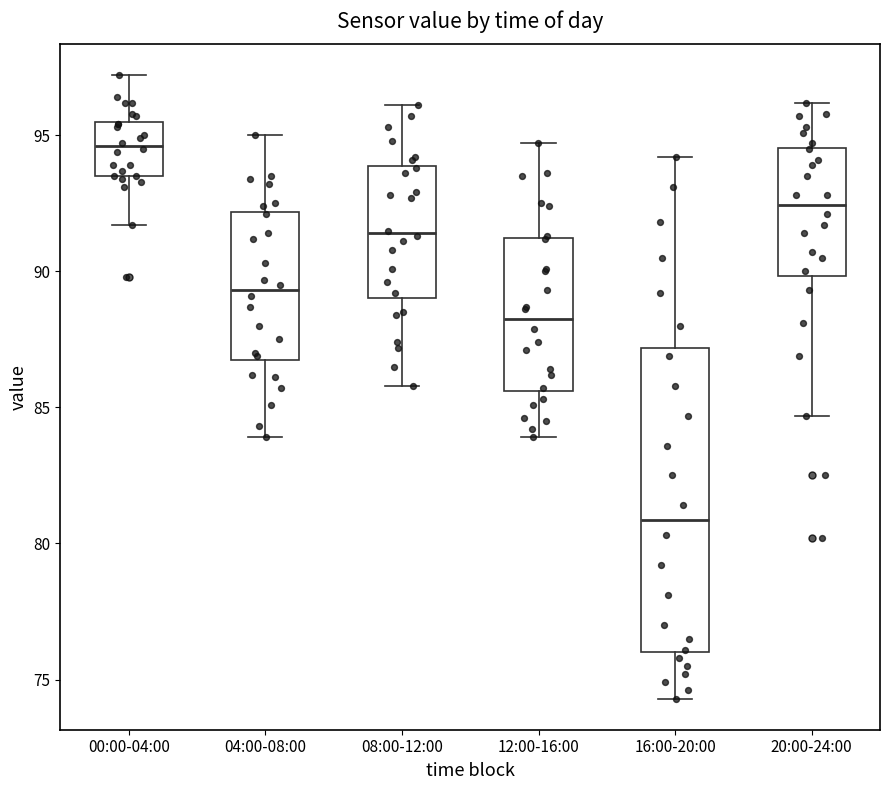

Where does the lower whisker of the box for 16:00-20:00 end on the y-axis? The values are not printed on the chart, so give them approximately, as read against the axis.

74.5